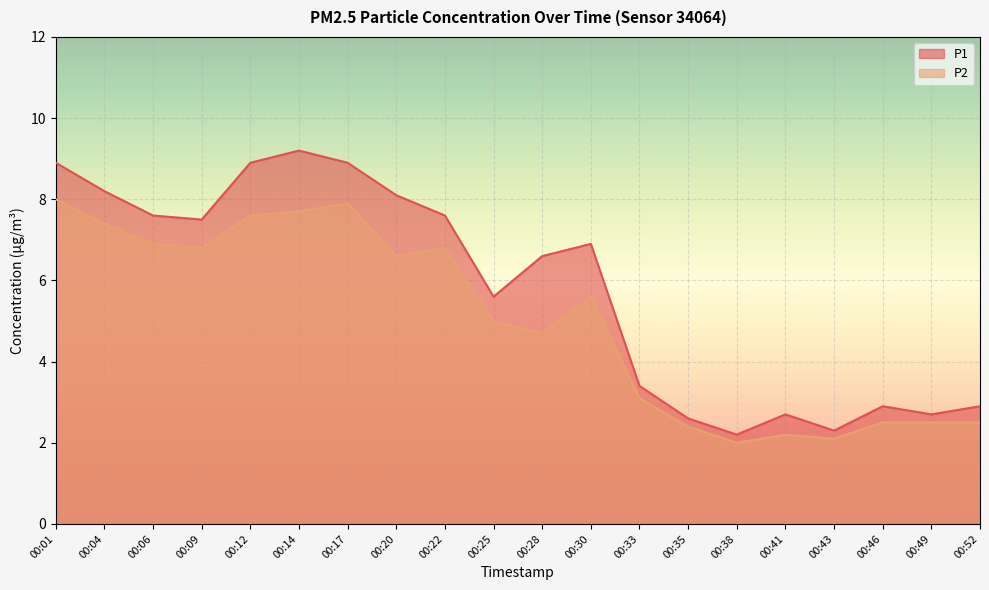

How many data points in P1 are less than 6?

9